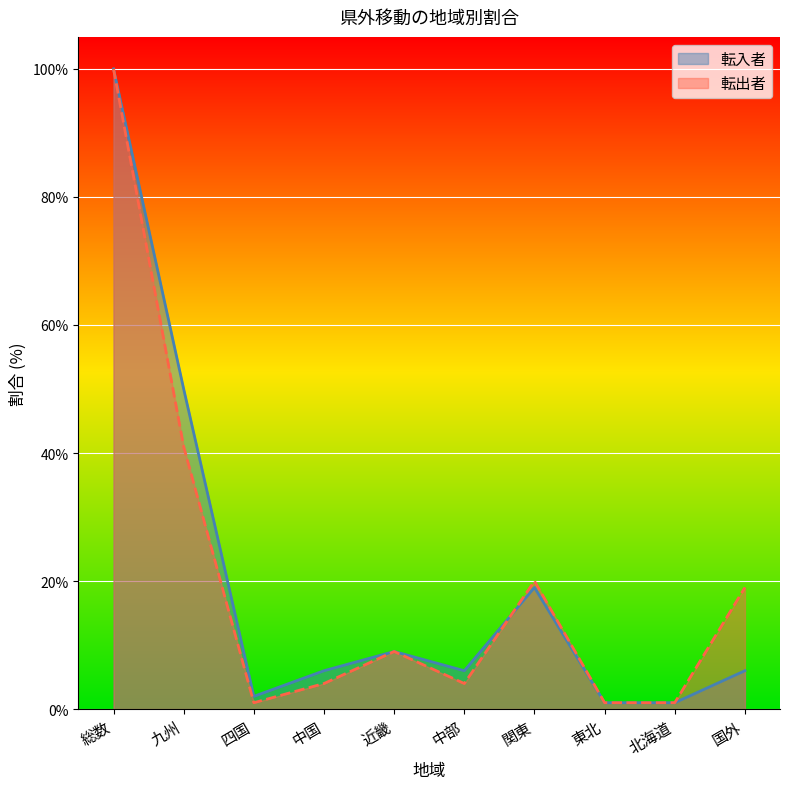

True or false: 転入者 has a value of 100 at 総数.

True